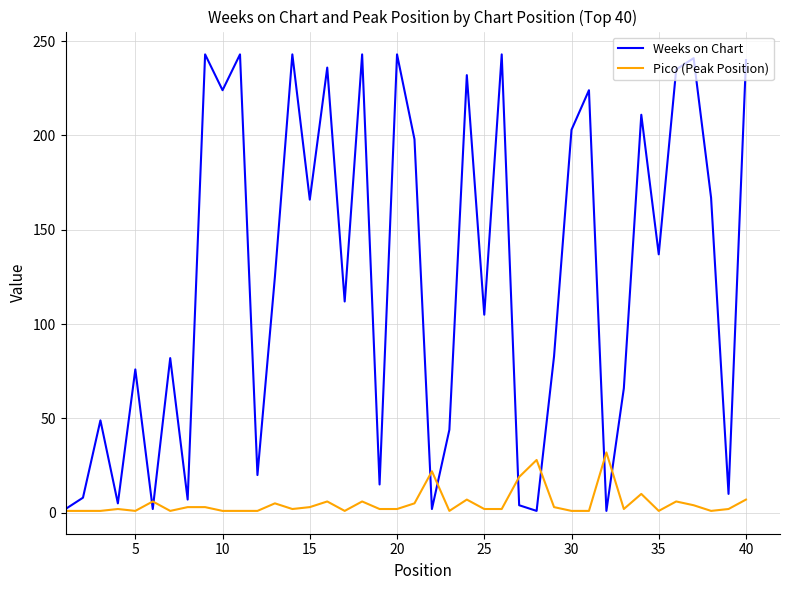

List the series in order of their peak value, lowest first.

Pico (Peak Position), Weeks on Chart